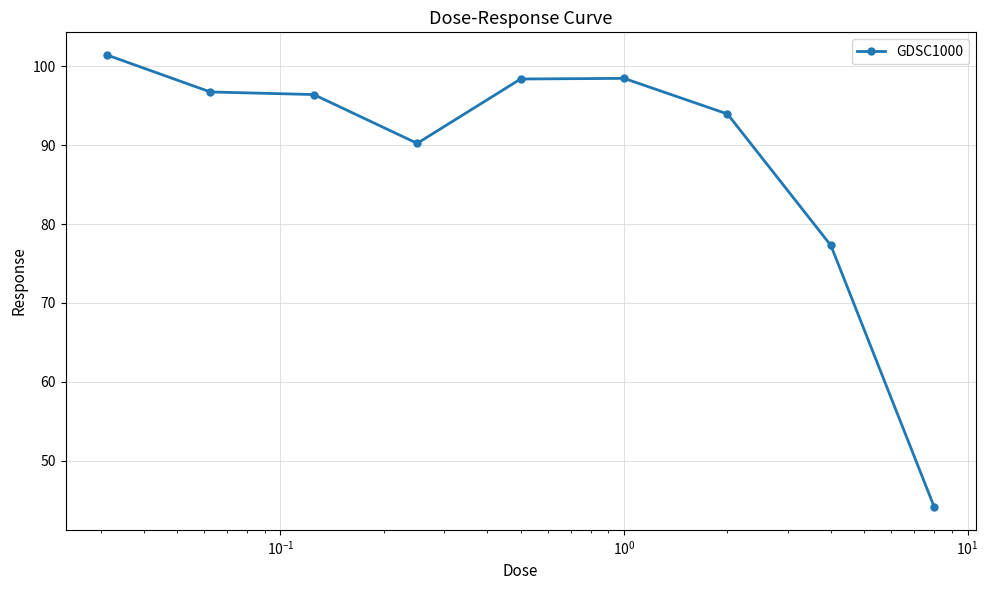

What is the difference between the second highest and second lowest values?

21.2